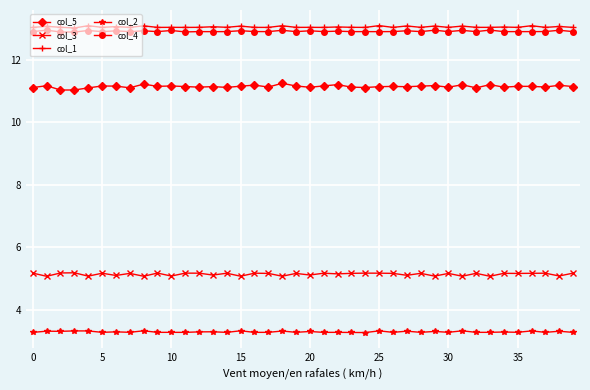

At how many categories does at least one series exceed 8?

40